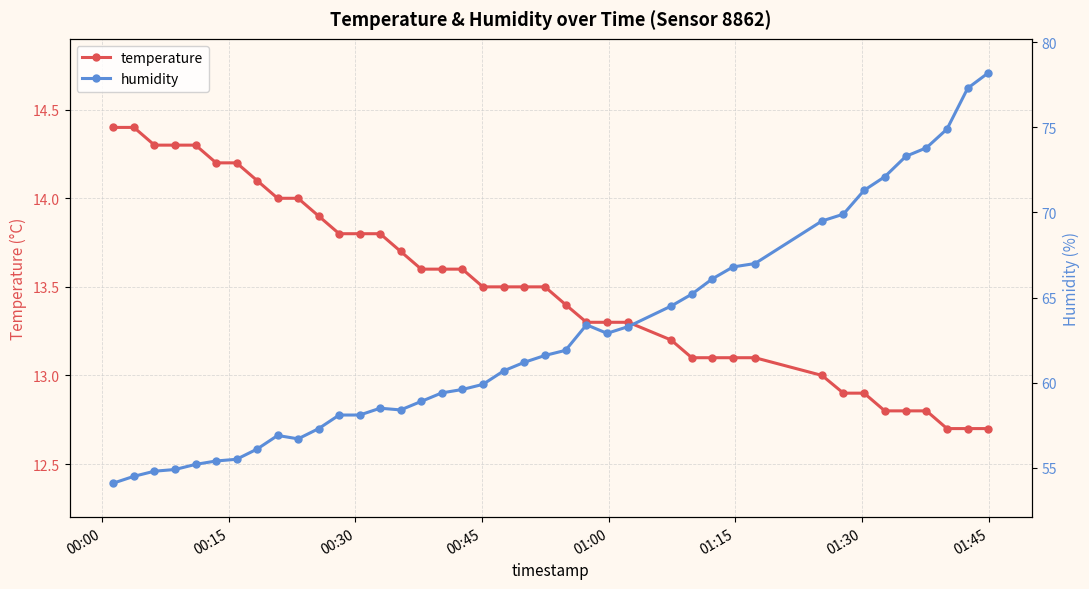

What is the minimum value for temperature?

12.7